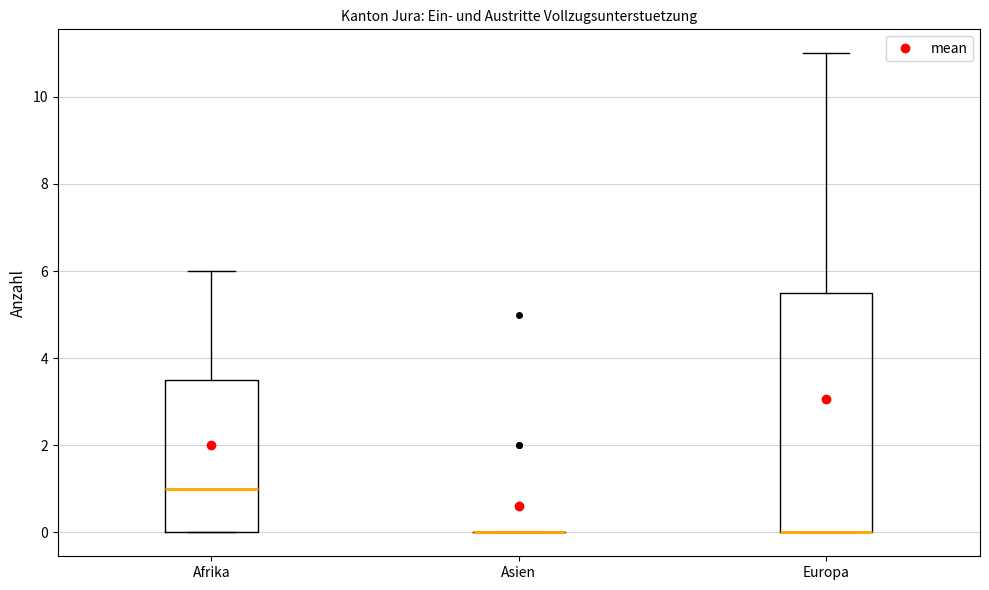

Which box is the tallest, from its lower edge to its upper edge?

Europa